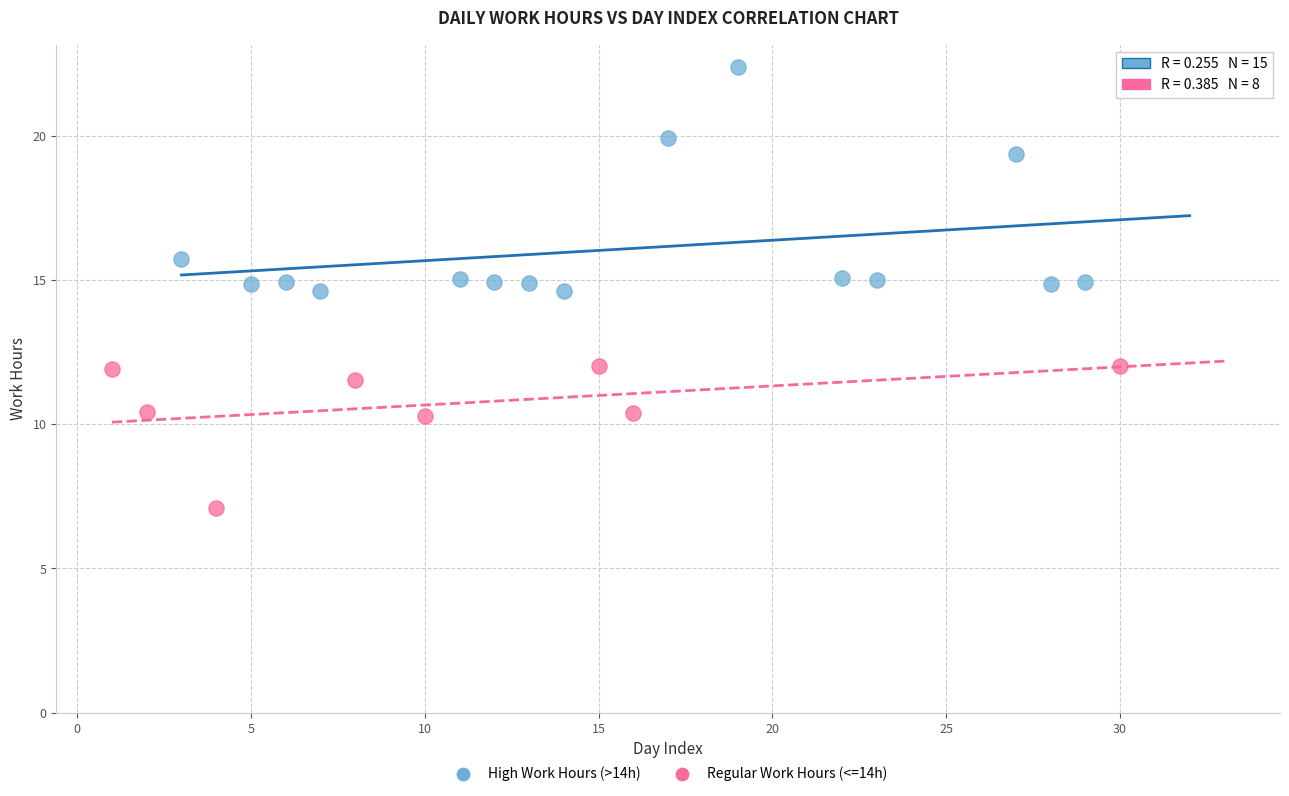

Which series has the largest Y range (max minus min)?

High Work Hours (>14h)